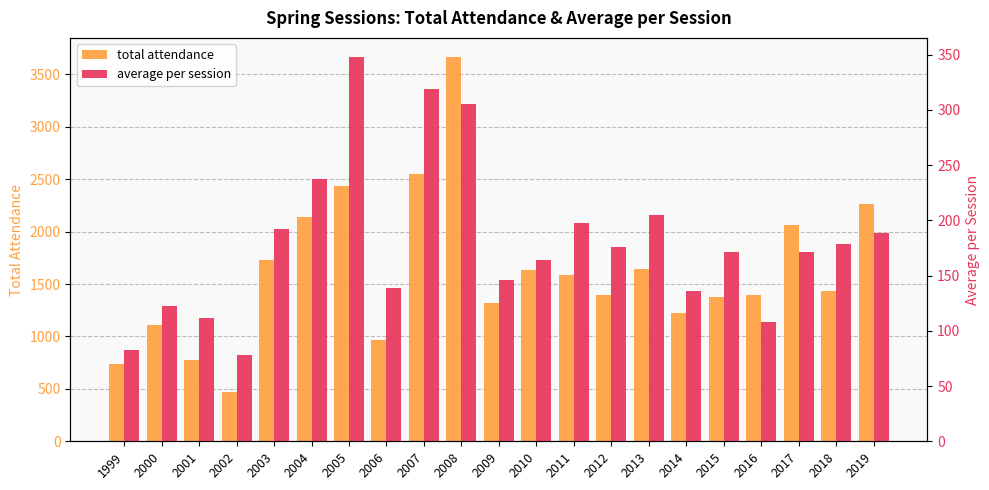

Reading left to right, what are all the values shown in this chart?

total attendance: 1999=742.0	2000=1105.0	2001=780.0	2002=467.0	2003=1730.0	2004=2136.0	2005=2435.0	2006=970.0	2007=2550.0	2008=3665.0	2009=1315.0	2010=1638.0	2011=1582.0	2012=1398.0	2013=1640.0	2014=1224.0	2015=1373.0	2016=1400.0	2017=2060.0	2018=1430.0	2019=2267.0
average per session: 1999=82.4	2000=122.8	2001=111.4	2002=77.8	2003=192.2	2004=237.3	2005=347.8	2006=138.6	2007=318.7	2008=305.4	2009=146.1	2010=163.8	2011=197.8	2012=176.2	2013=205.0	2014=136.0	2015=171.6	2016=107.7	2017=171.7	2018=178.8	2019=188.9